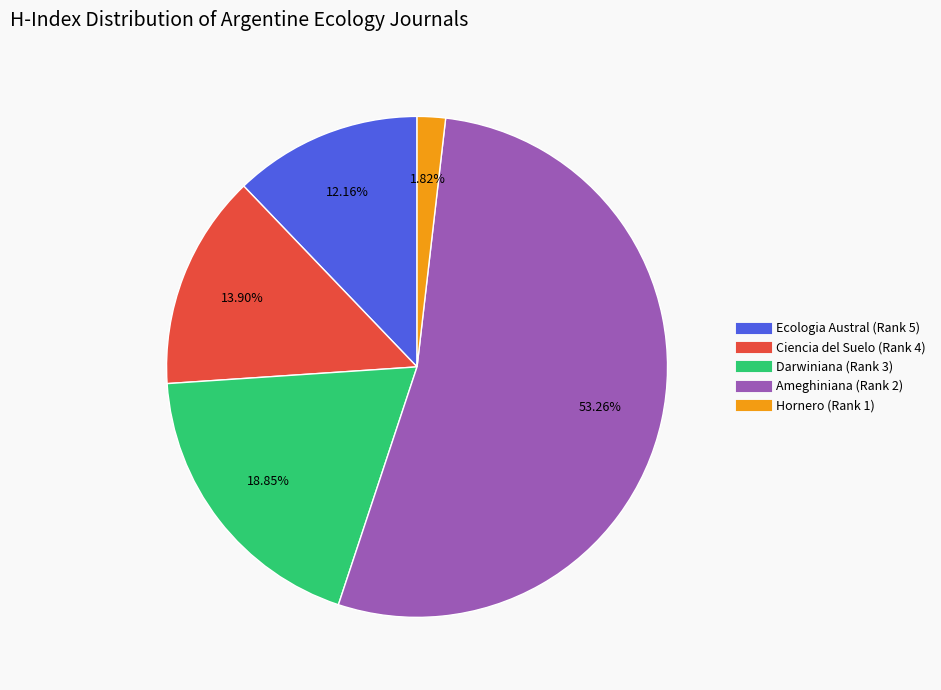

To the nearest percent, what percentage of the pie is Ciencia del Suelo (Rank 4)?

14%